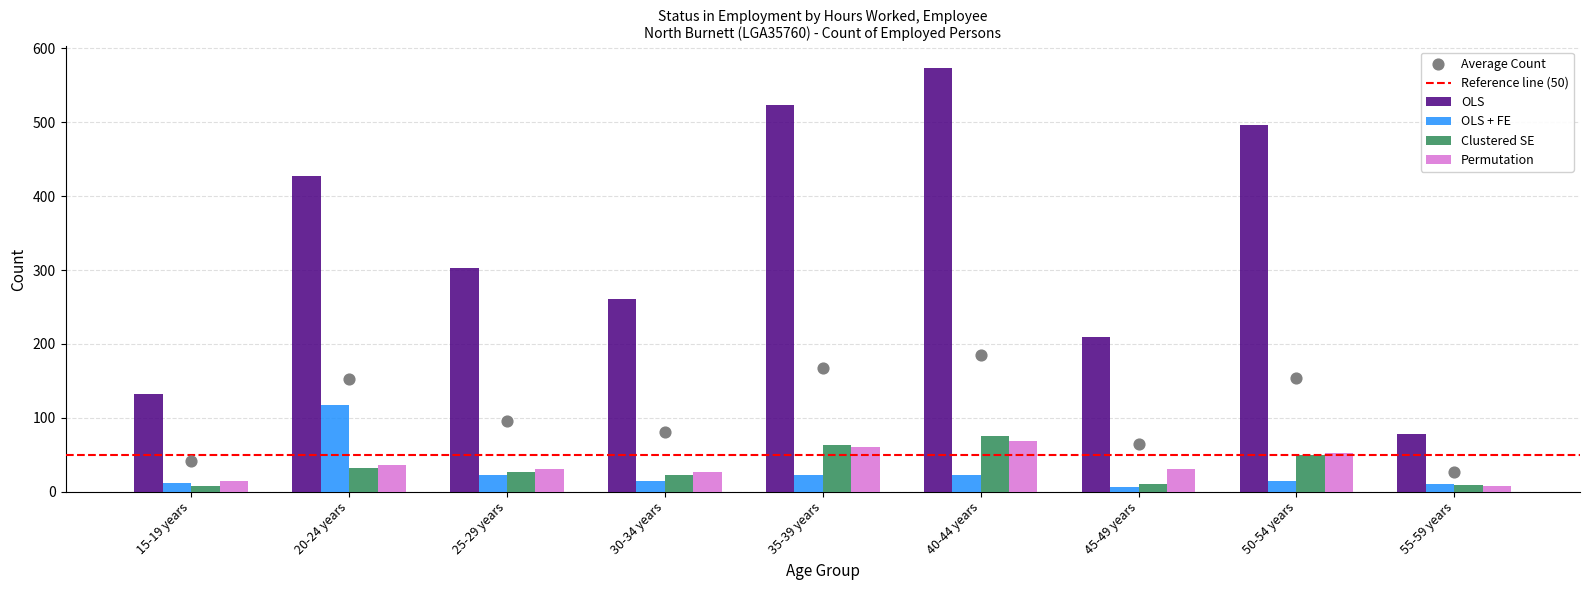

Which series reaches the minimum Y coordinate?

OLS + FE